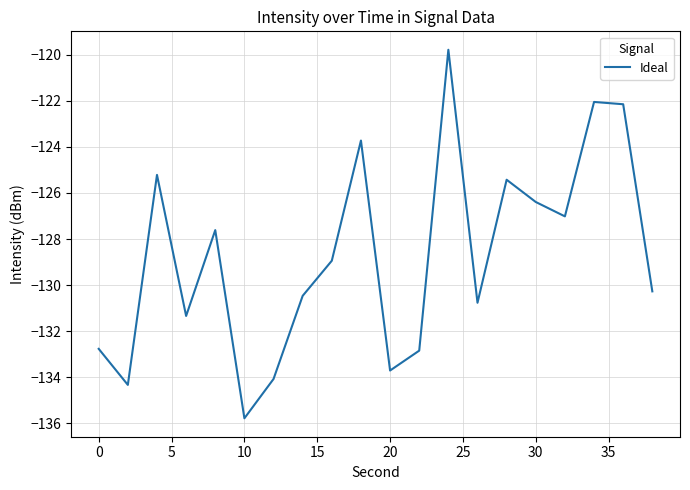

Reading left to right, what are all the values shown in this chart?

-132.8	-134.3	-125.2	-131.3	-127.6	-135.8	-134.1	-130.5	-128.9	-123.7	-133.7	-132.8	-119.8	-130.8	-125.4	-126.4	-127.0	-122.0	-122.1	-130.3